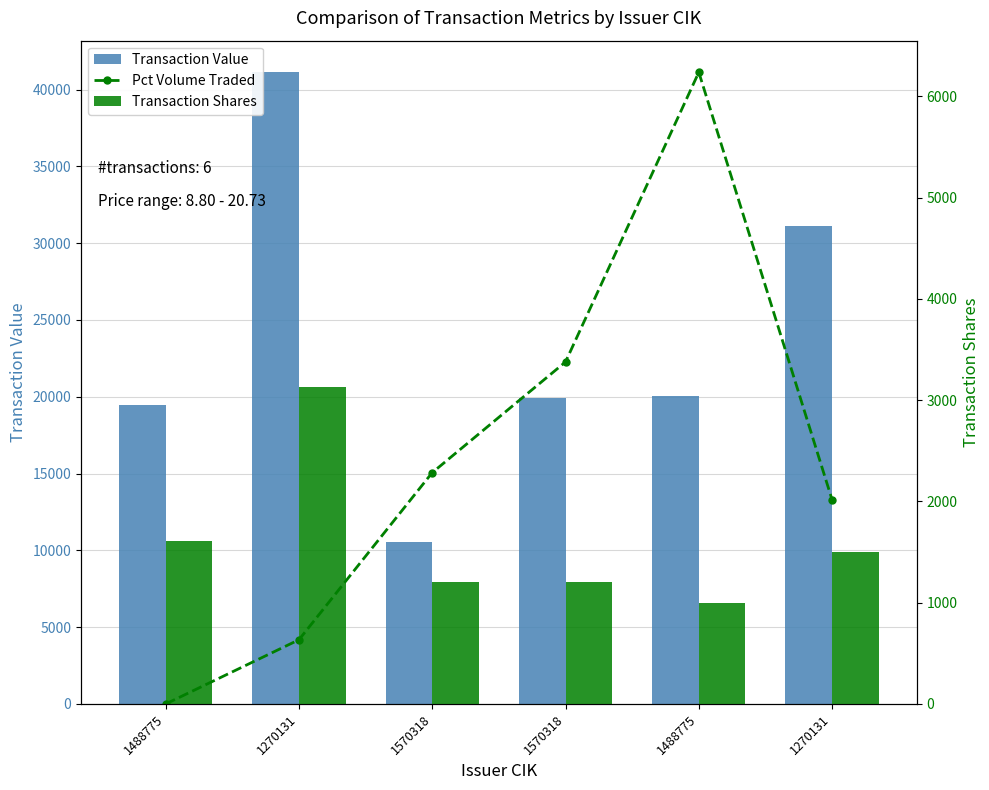

Which series has the largest total across all categories?

Transaction Value